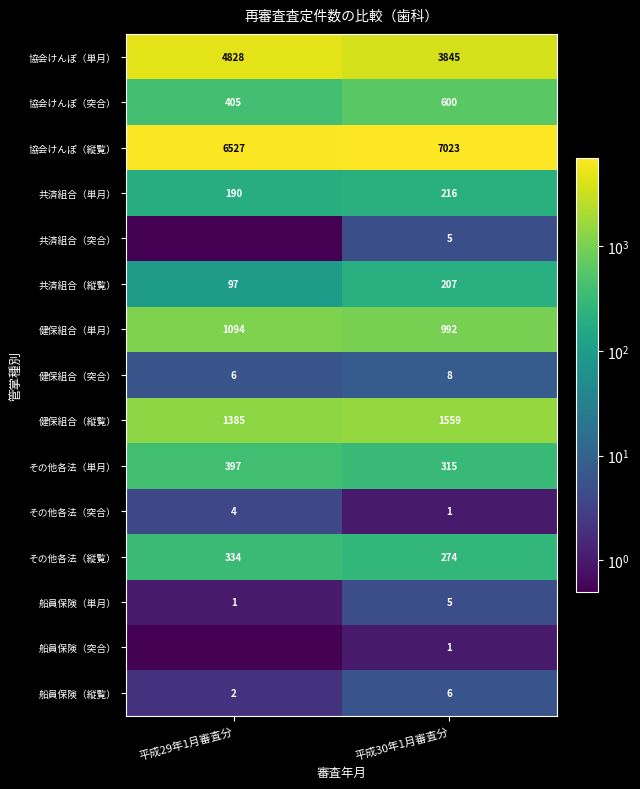

True or false: 船員保険（単月） has a value of 1.0 at 平成29年1月審査分.

True